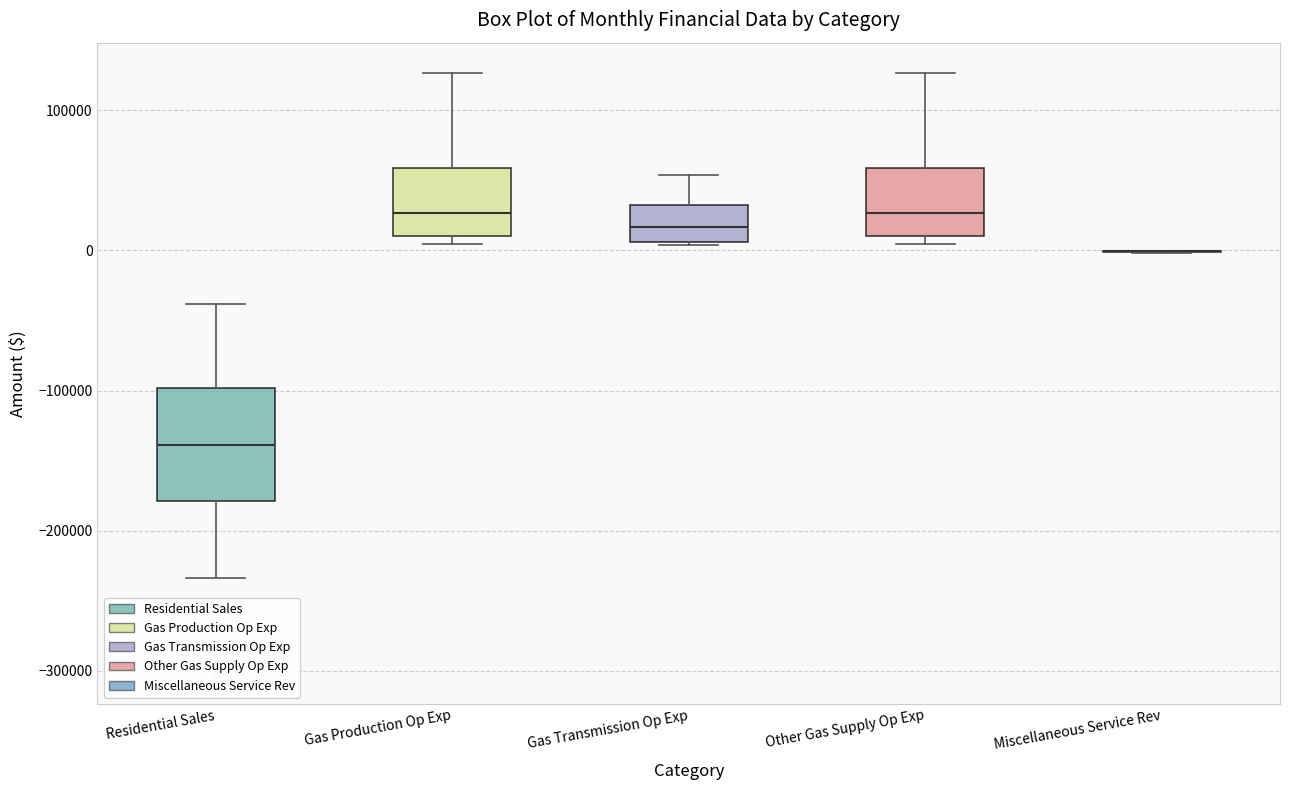

Which box is the tallest, from its lower edge to its upper edge?

Residential Sales